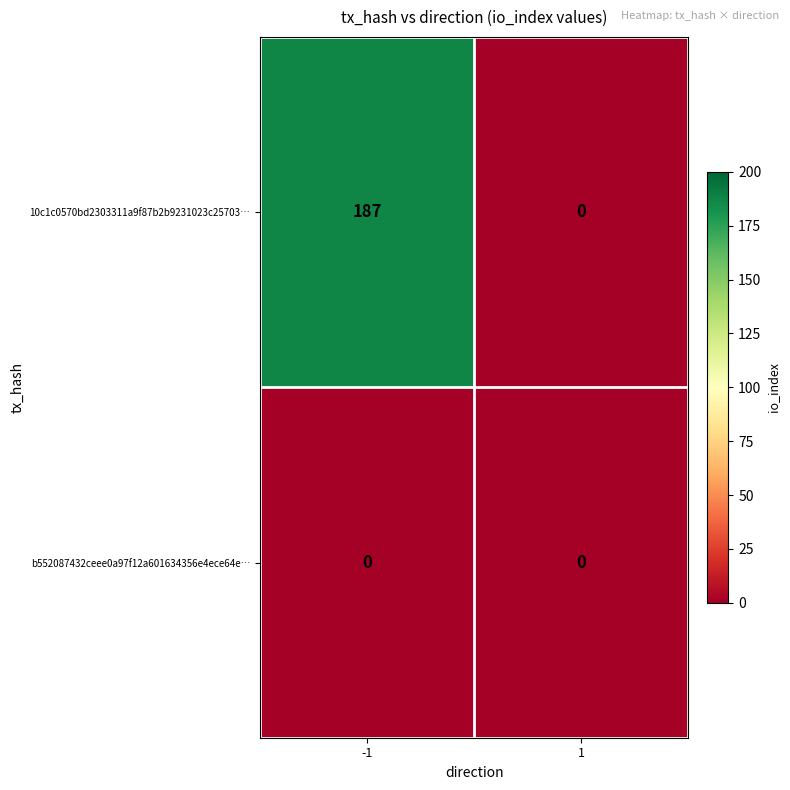

Which series changed the most between -1 and 1?

10c1c0570bd2303311a9f87b2b9231023c25703…